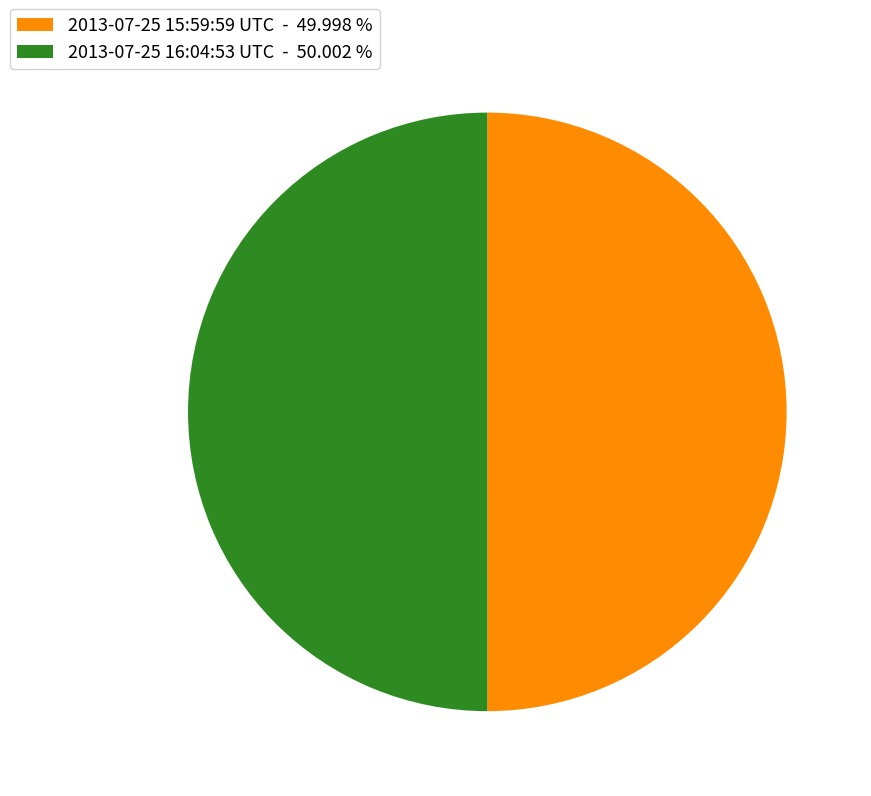

Approximately how many times larger is the value at 2013-07-25 16:04:53 UTC - 50.002 % compared to 2013-07-25 15:59:59 UTC - 49.998 %?

1.0